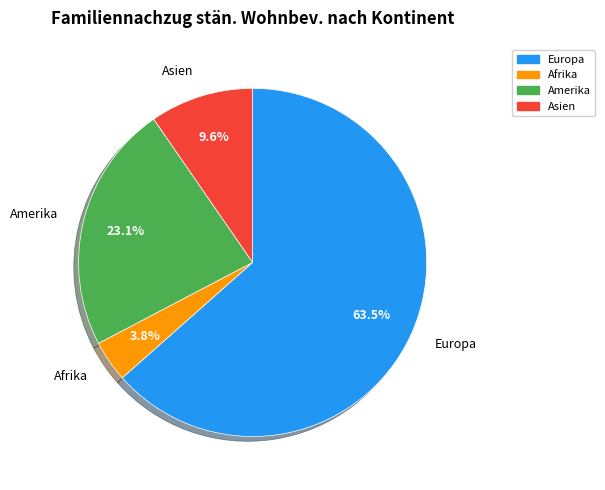

Is there a majority slice in this chart?

Yes